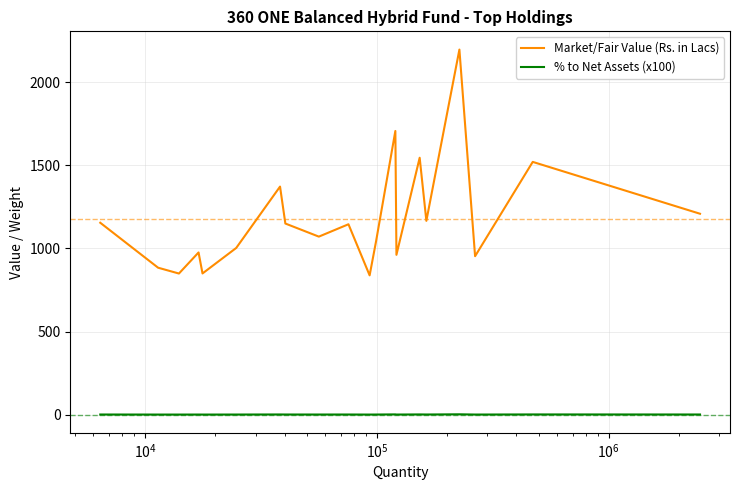

Which series has the largest total across all categories?

Market/Fair Value (Rs. in Lacs)